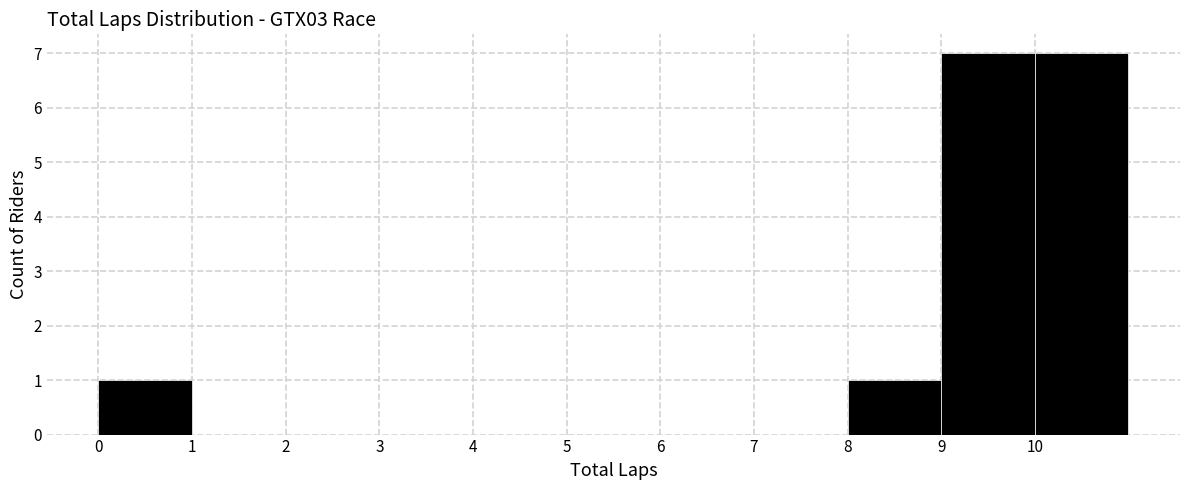

Reading left to right, list every bar in this chart as the range it spans on the x-axis followed by its height. The values are not printed on the chart, so give them approximately, as read against the axis.

0 to 1: 1
1 to 2: 0
2 to 3: 0
3 to 4: 0
4 to 5: 0
5 to 6: 0
6 to 7: 0
7 to 8: 0
8 to 9: 1
9 to 10: 7
10 to 11: 7